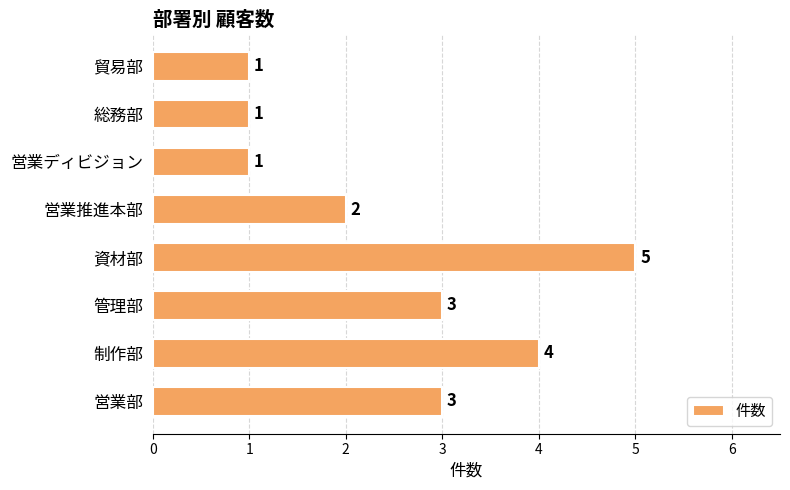

The value at 資材部 is 5. True or false?

True